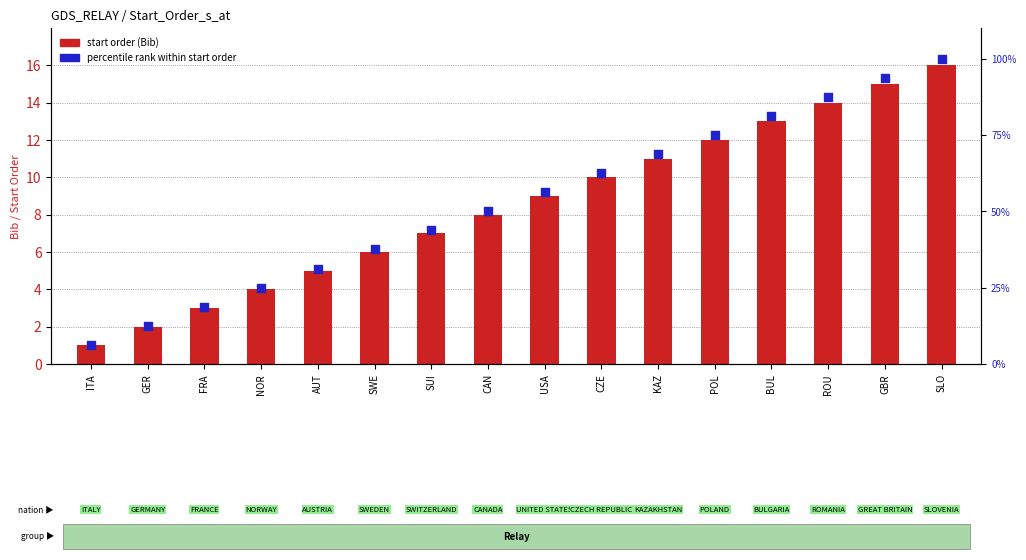

What is the total value across all series at ROU?

101.5